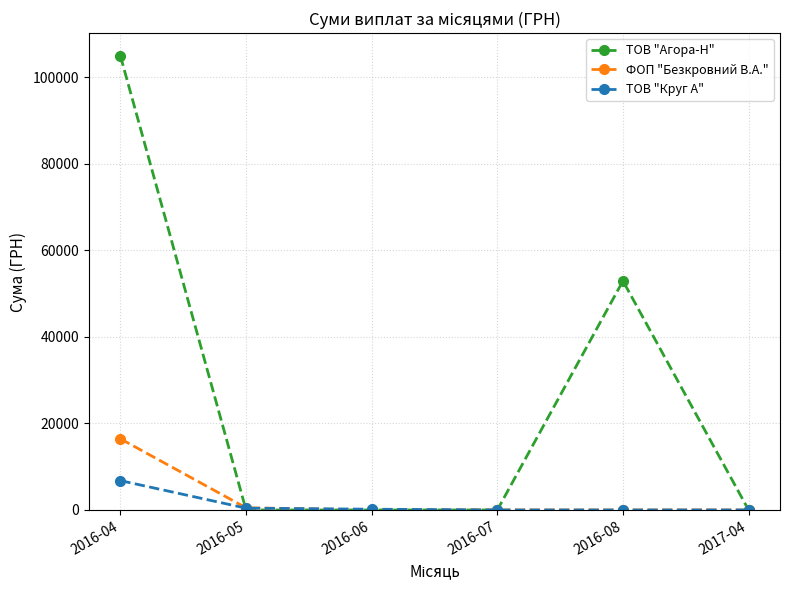

What is the difference between the maximum and minimum values in the ФОП "Безкровний В.А." series?

16449.4